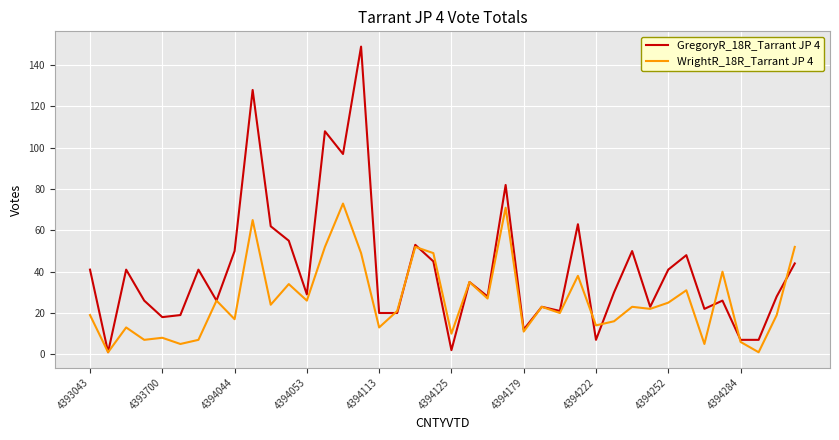

List the series in order of their peak value, highest first.

GregoryR_18R_Tarrant JP 4, WrightR_18R_Tarrant JP 4